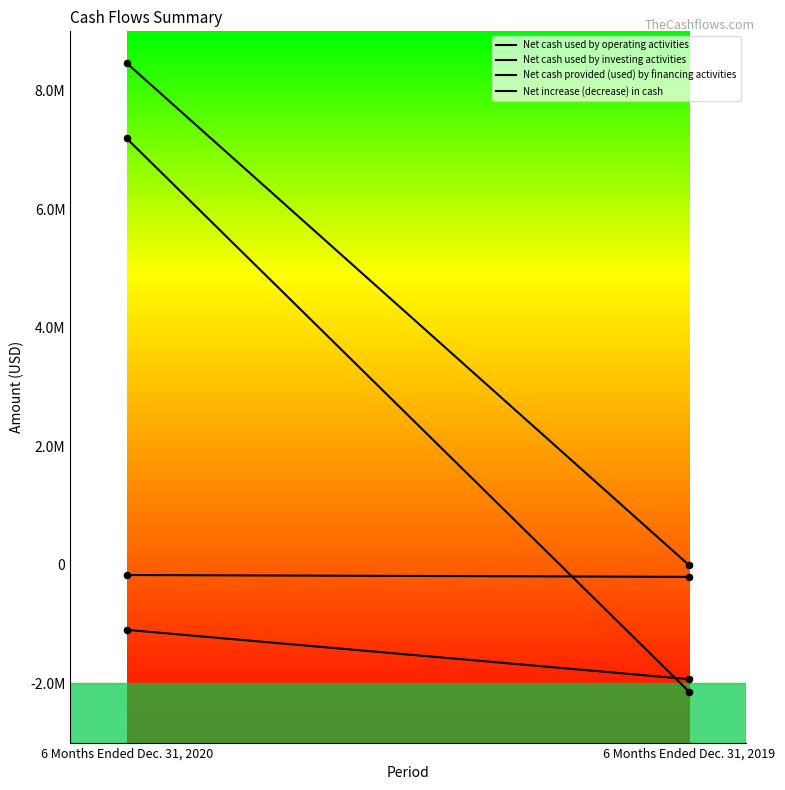

Which series has the largest total across all categories?

Net cash provided (used) by financing activities